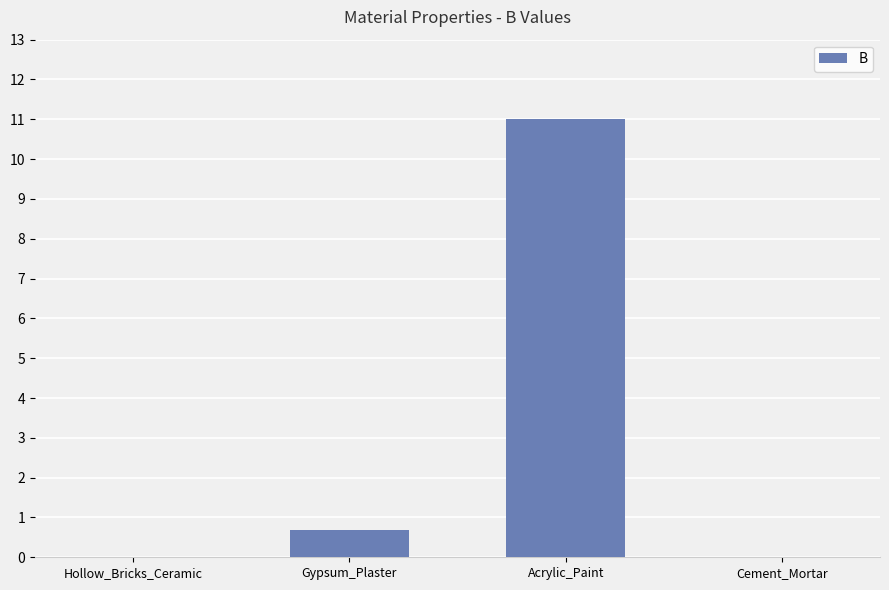

What is the difference between the values at Gypsum_Plaster and Hollow_Bricks_Ceramic?

0.7